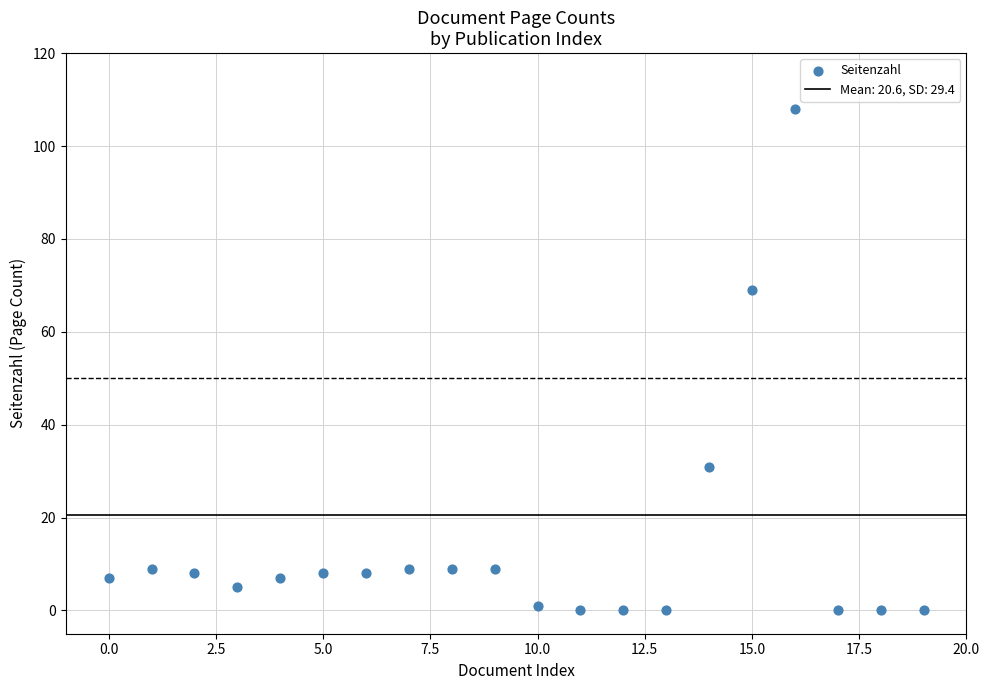

What is the range of Y values (max minus min)?

108